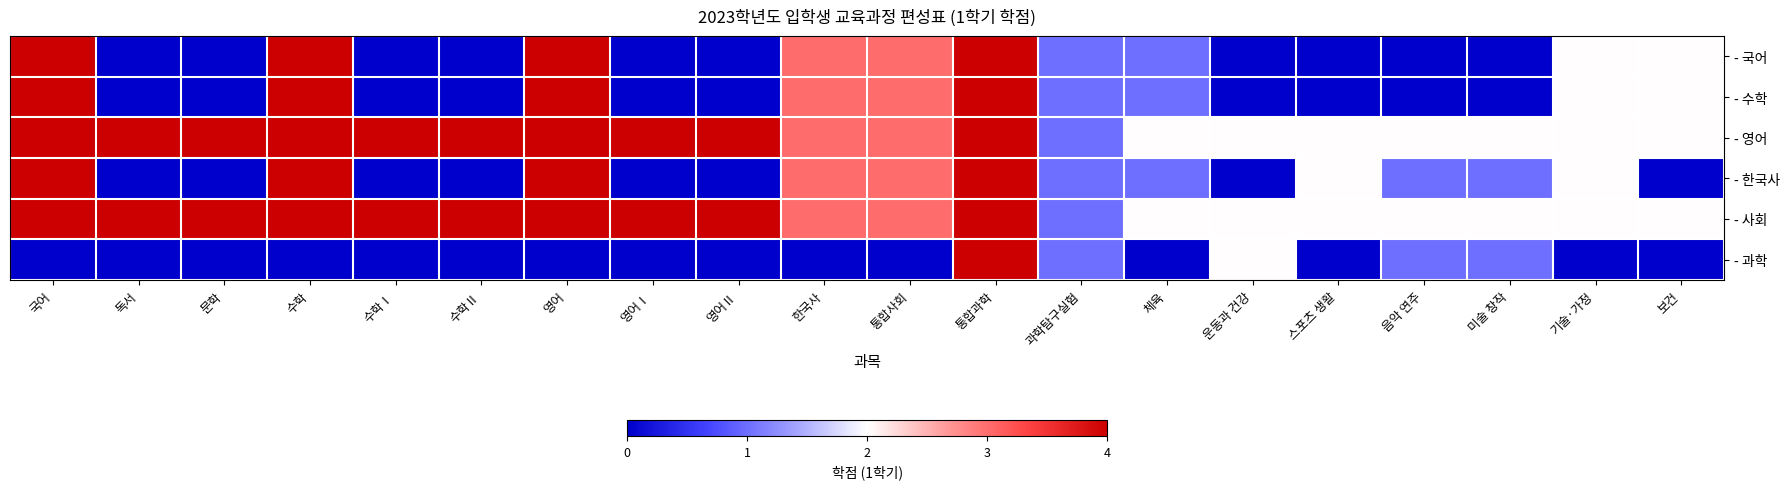

Rank the series at 운동과 건강 from lowest to highest value.

- 국어, - 수학, - 한국사, - 영어, - 사회, - 과학